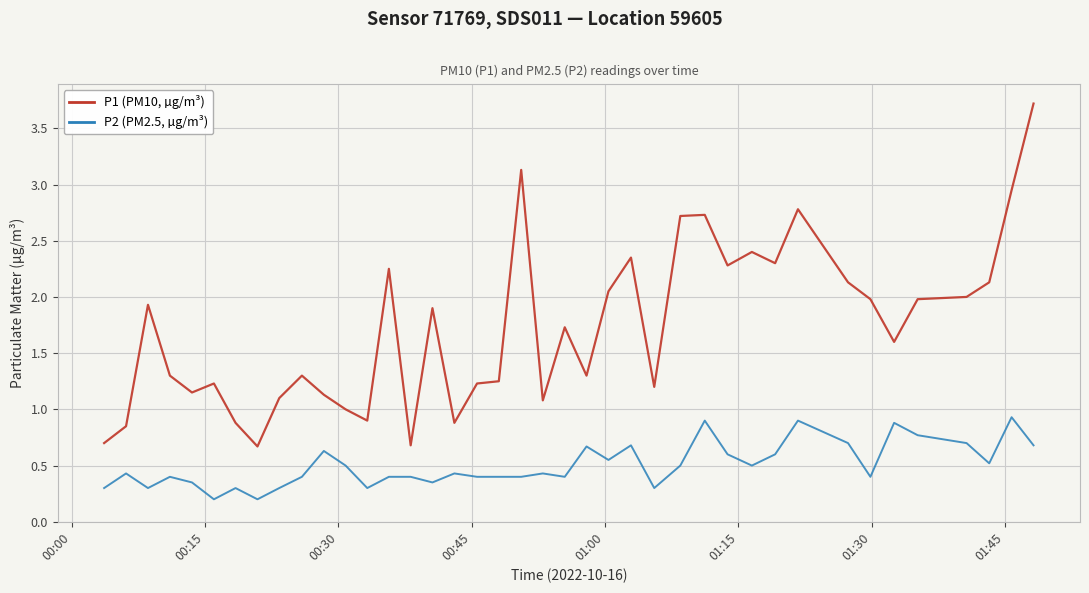

Which series has the widest spread of values?

P1 (PM10, µg/m³)